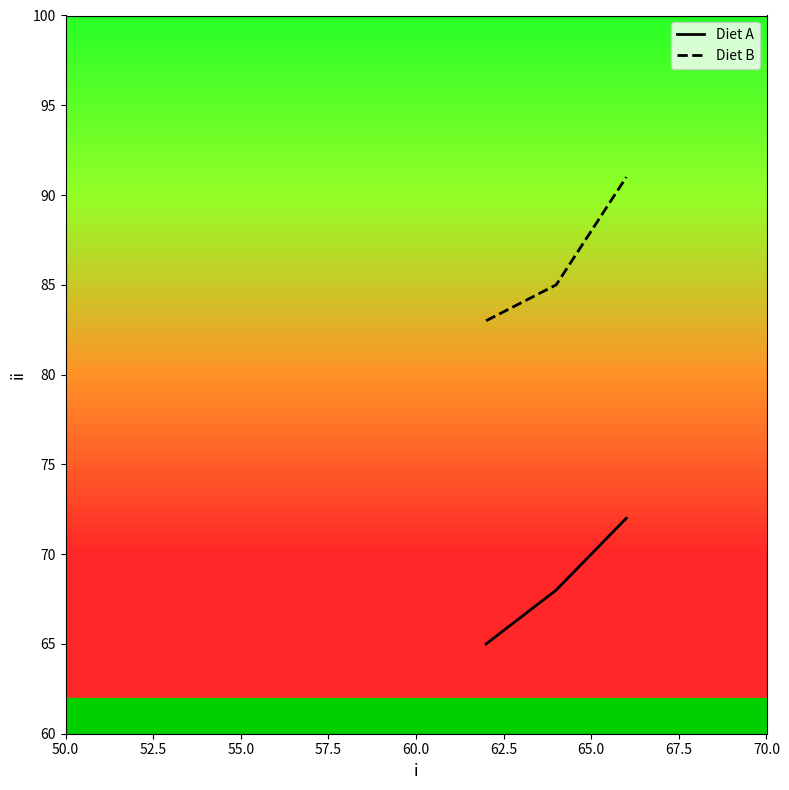

Which series has the largest range (max minus min)?

Diet B